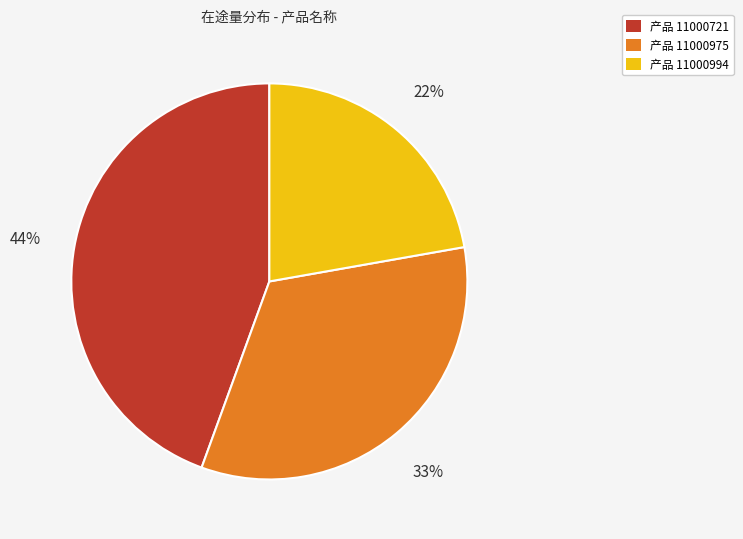

To the nearest percent, what is the difference between the largest and smallest slice percentages?

22%